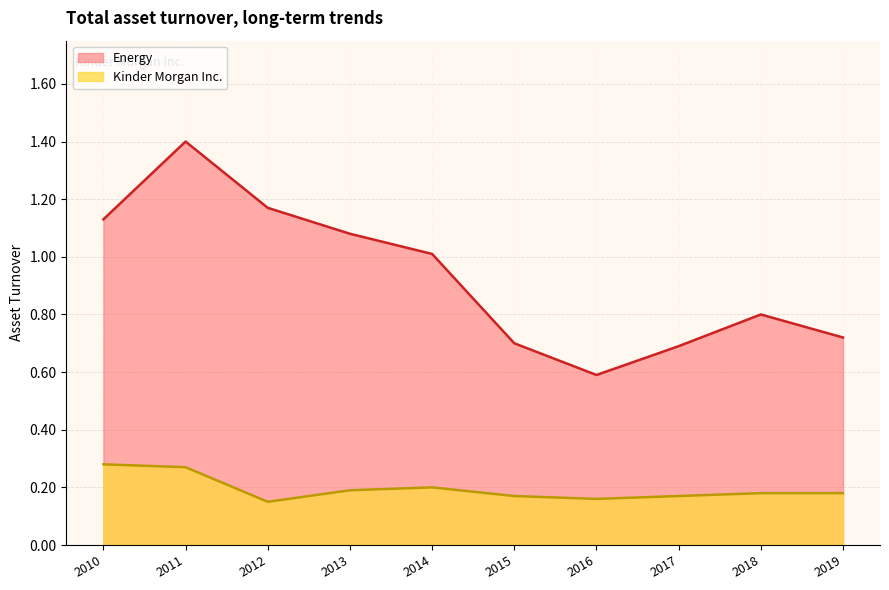

What are all the series names shown in the legend?

Energy, Kinder Morgan Inc.